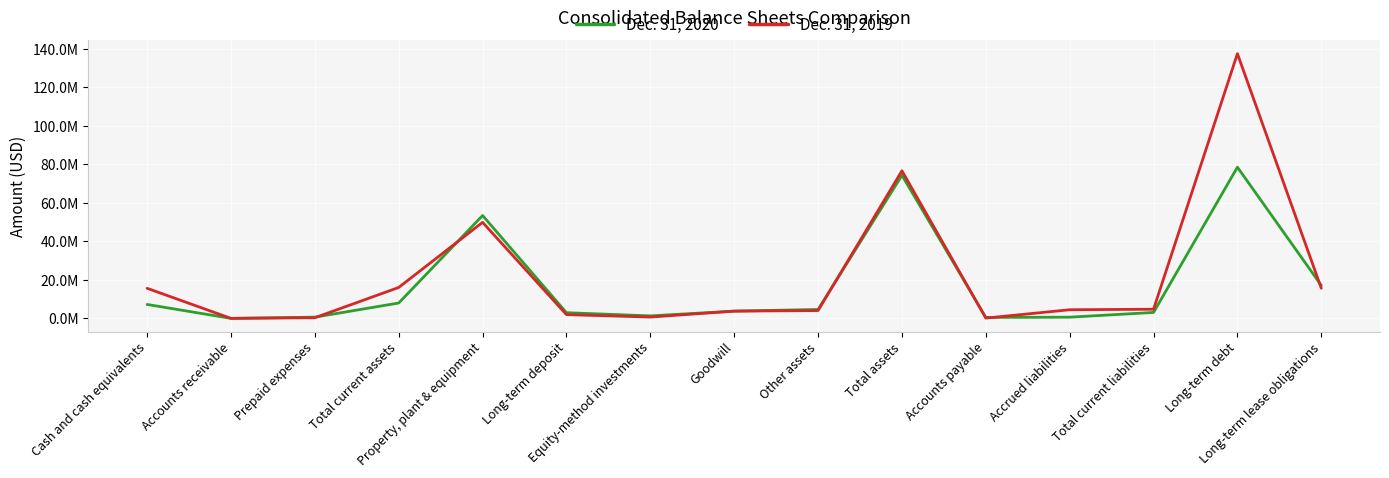

What is the maximum value for Dec. 31, 2020?

78596000